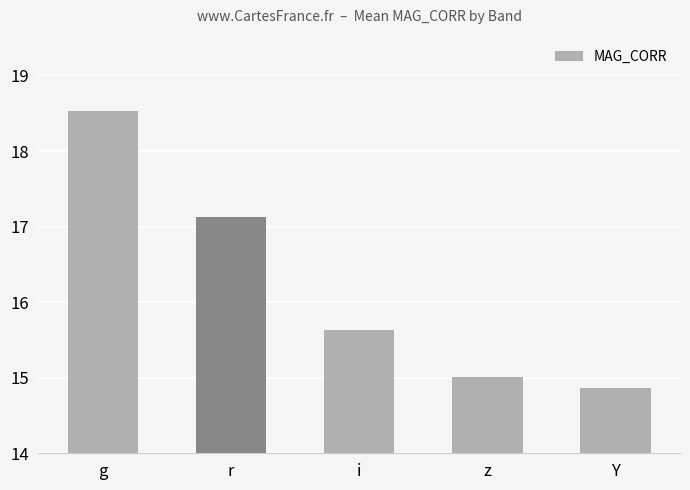

What is the value of the 1st bar from the left?

18.5